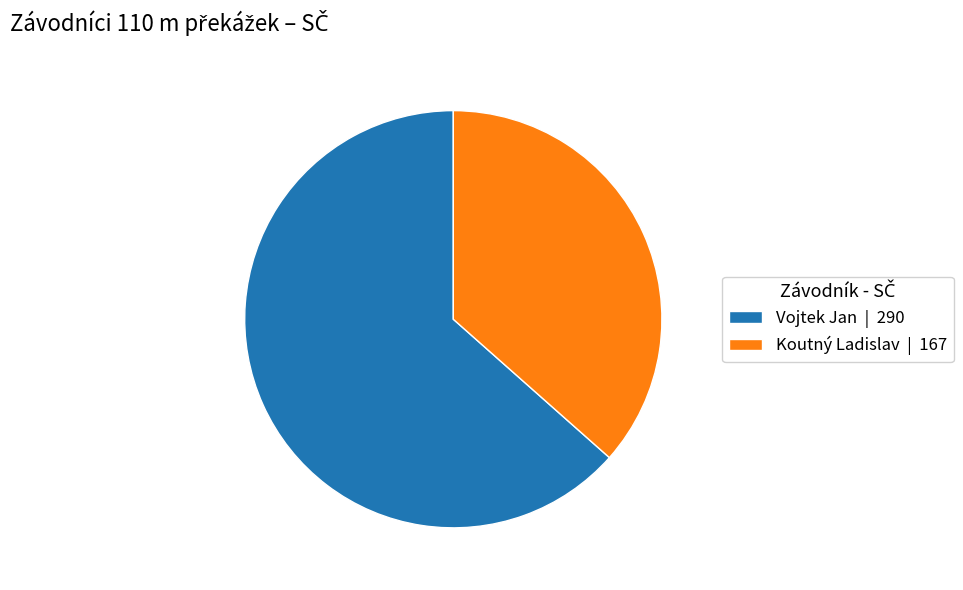

Between Koutný Ladislav and Vojtek Jan, which is larger?

Vojtek Jan